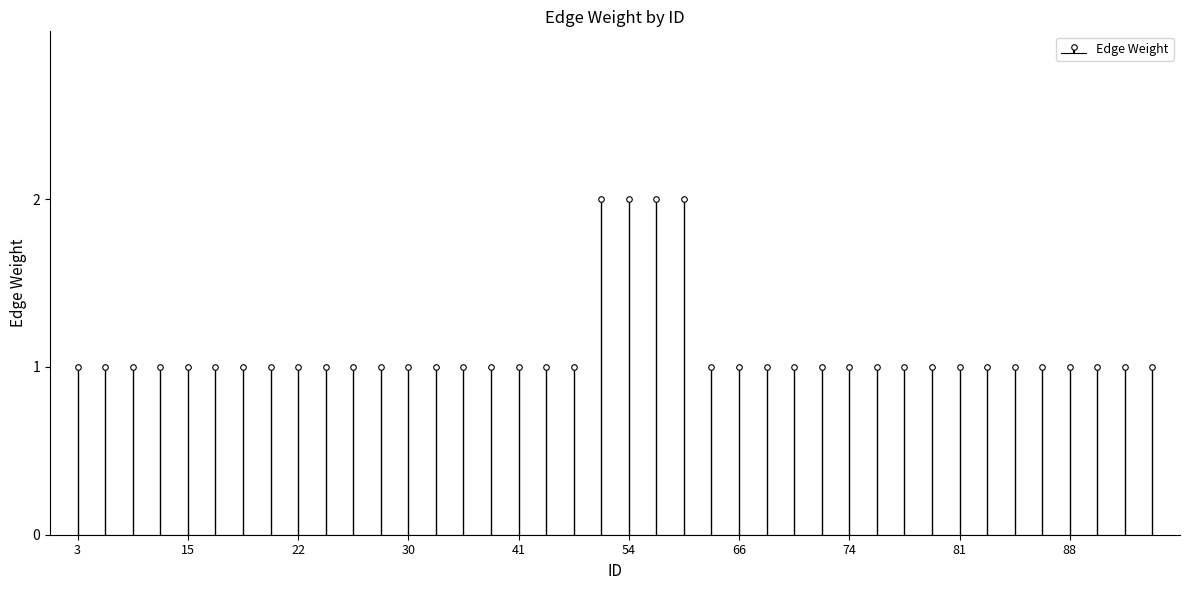

Reading right to left, transcribe all the data shown in this chart.

1	1	1	1	1	1	1	1	1	1	1	1	1	1	1	1	1	2	2	2	2	1	1	1	1	1	1	1	1	1	1	1	1	1	1	1	1	1	1	1